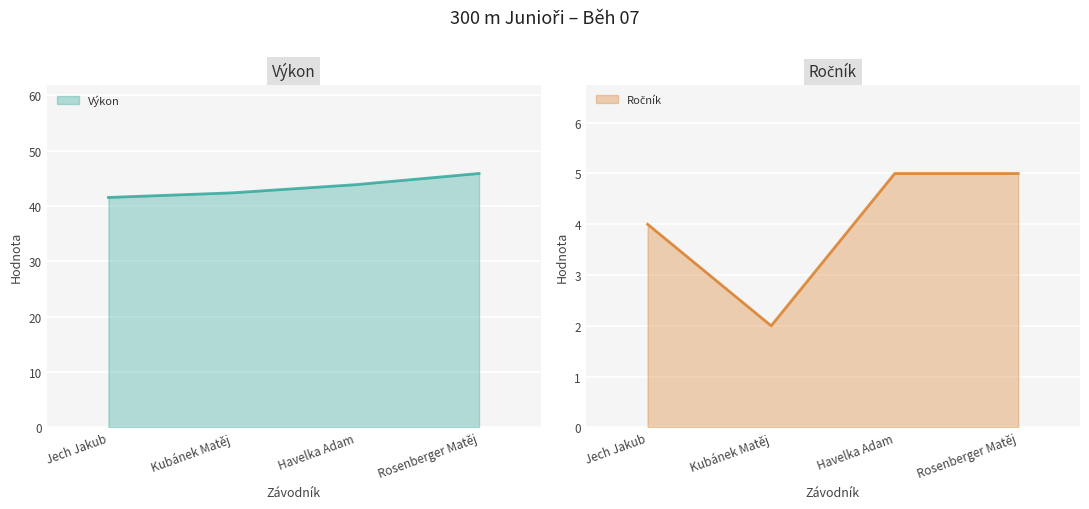

At Havelka Adam, list the series in order from smallest to largest.

Ročník, Výkon